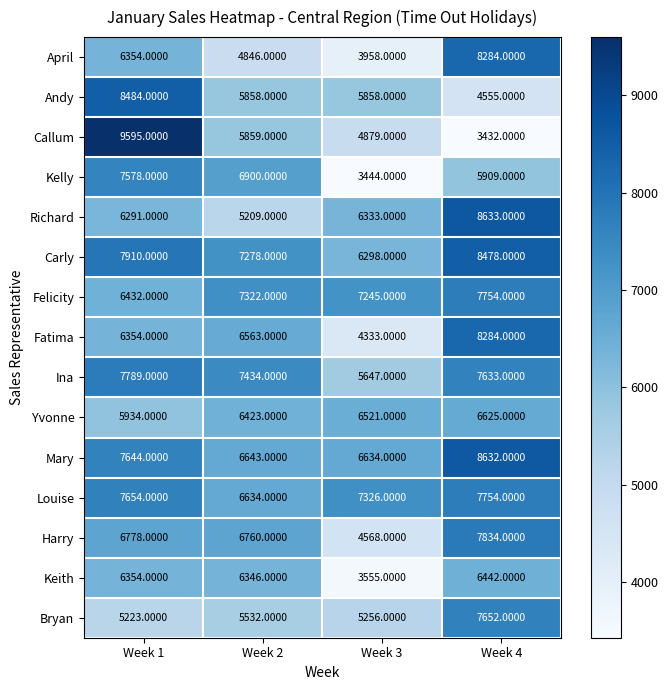

What is the maximum value shown in the chart?

9595